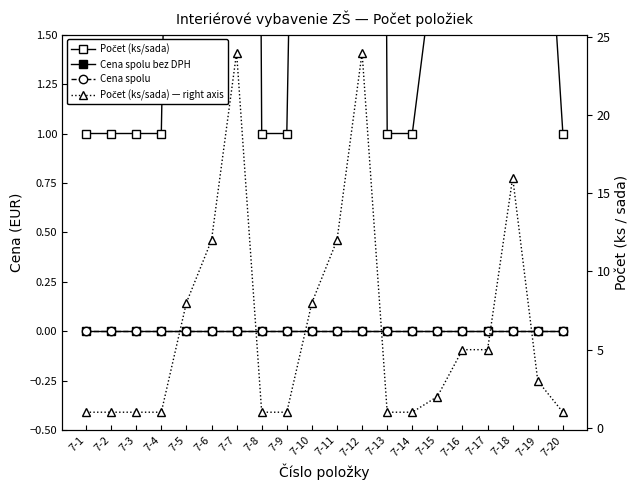

What is the difference between the highest and lowest values at 7-8?

1